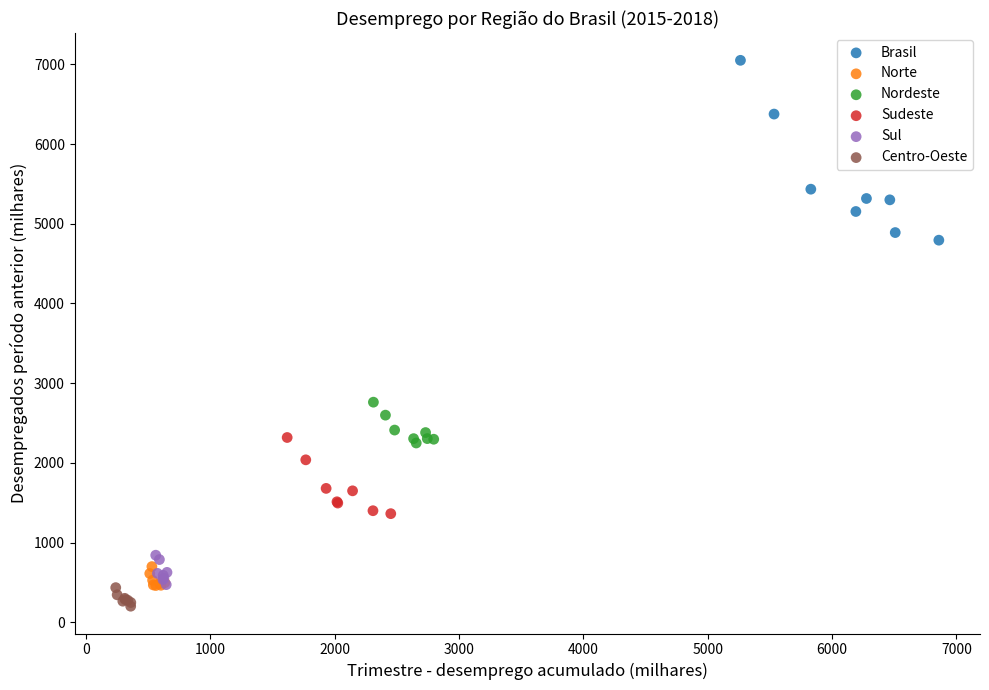

Which series reaches the maximum Y coordinate?

Brasil